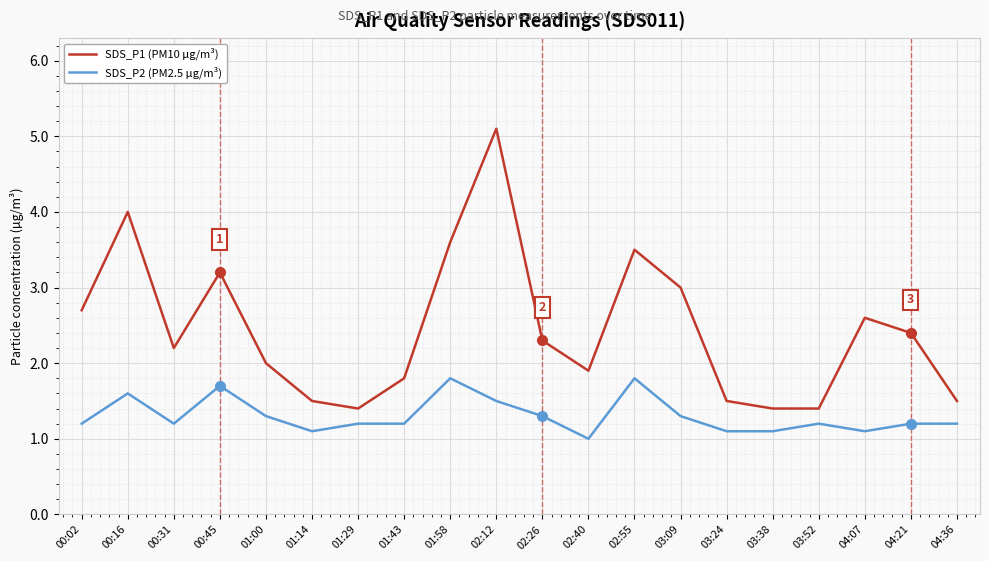

Reading right to left, what are all the values shown in this chart?

SDS_P1 (PM10 µg/m³): 1.5	2.4	2.6	1.4	1.4	1.5	3.0	3.5	1.9	2.3	5.1	3.6	1.8	1.4	1.5	2.0	3.2	2.2	4.0	2.7
SDS_P2 (PM2.5 µg/m³): 1.2	1.2	1.1	1.2	1.1	1.1	1.3	1.8	1.0	1.3	1.5	1.8	1.2	1.2	1.1	1.3	1.7	1.2	1.6	1.2